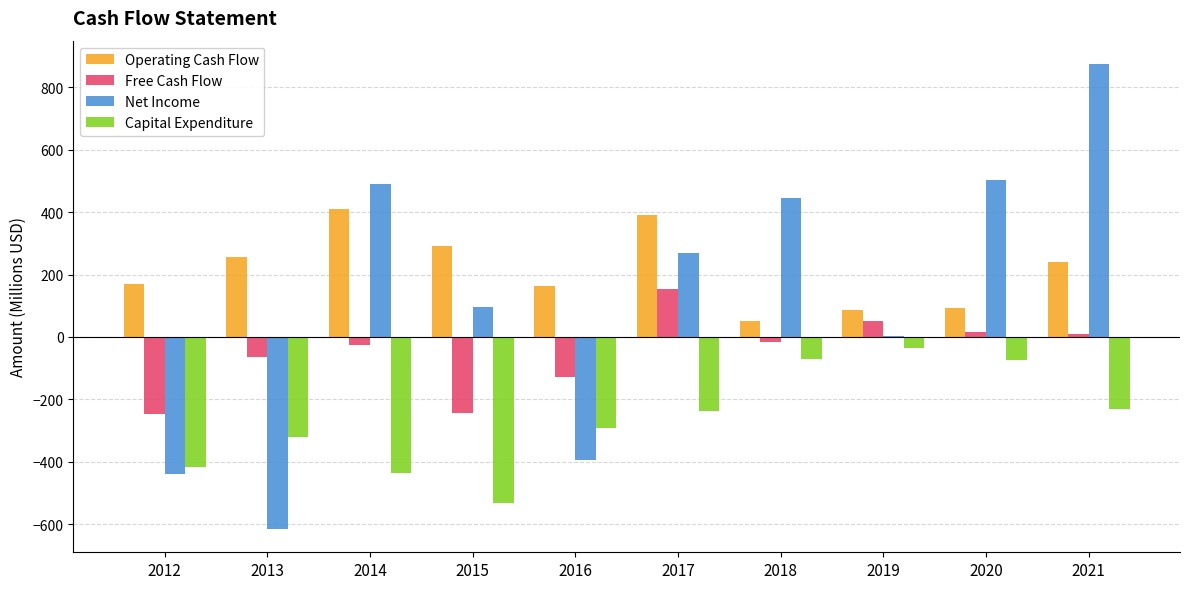

Between 2012 and 2018, which series saw the biggest shift?

Net Income